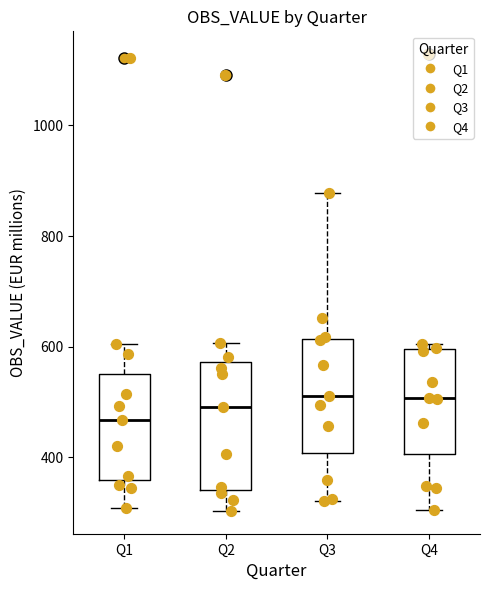

Reading left to right, read every box against the y-axis: the position of its median line, the range the box covers, and the ends of its whiskers. The values are not printed on the chart, so give them approximately, as read against the axis.

Q1: median 460, box 360 to 560, whiskers 300 to 600
Q2: median 500, box 340 to 580, whiskers 300 to 600
Q3: median 520, box 400 to 620, whiskers 320 to 880
Q4: median 500, box 400 to 600, whiskers 300 to 600 (just above the box's upper edge)